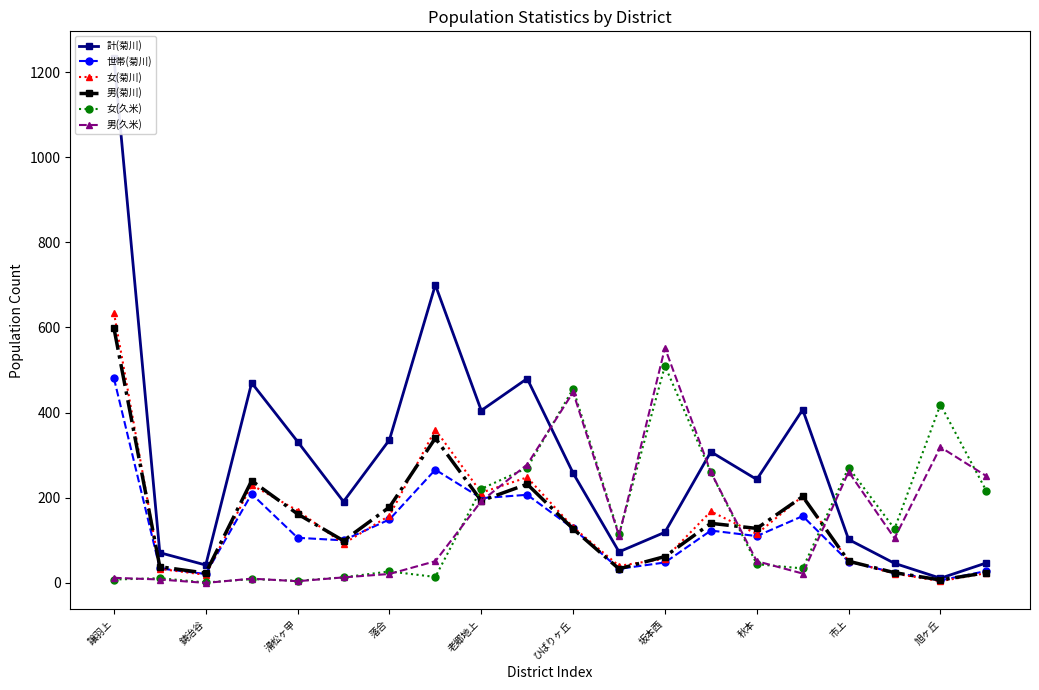

How many interior local valleys does the 女(菊川) series have?

6